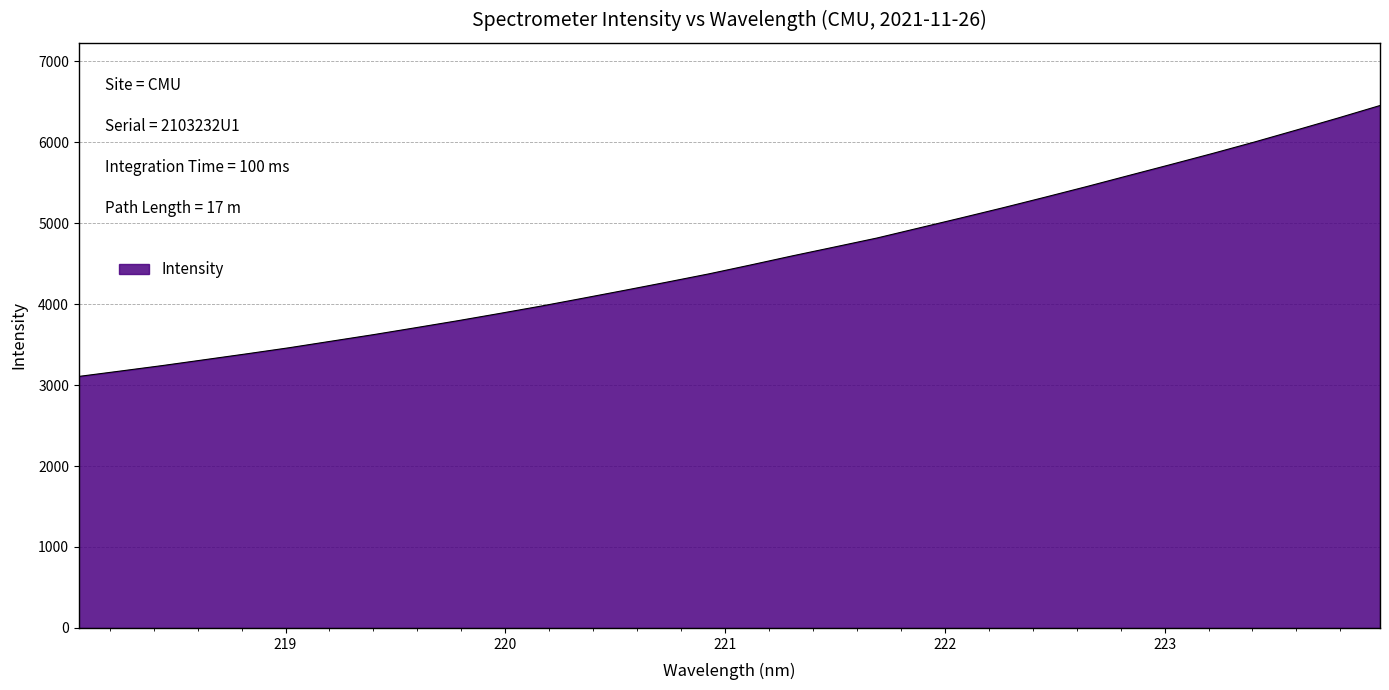

What is the difference between the maximum and minimum values?

3346.5